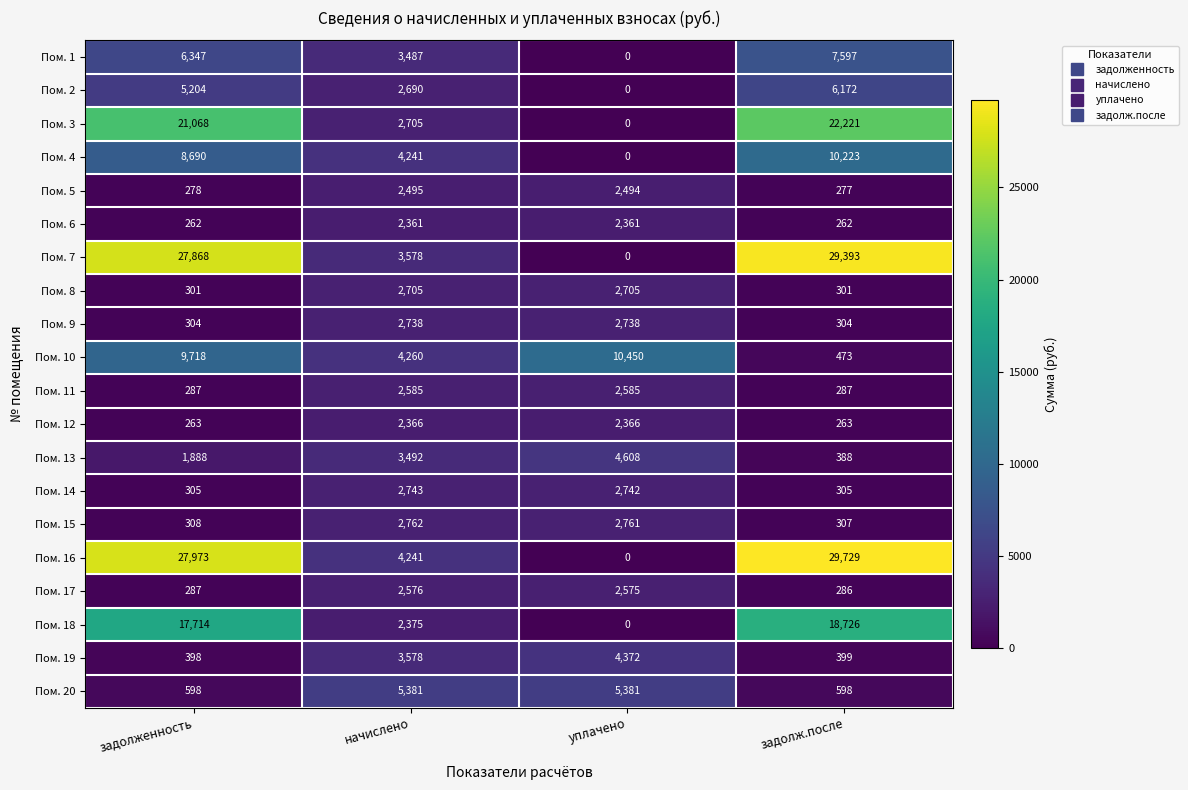

What is the difference between the Пом. 16 values at начислено and задолж.после?

25488